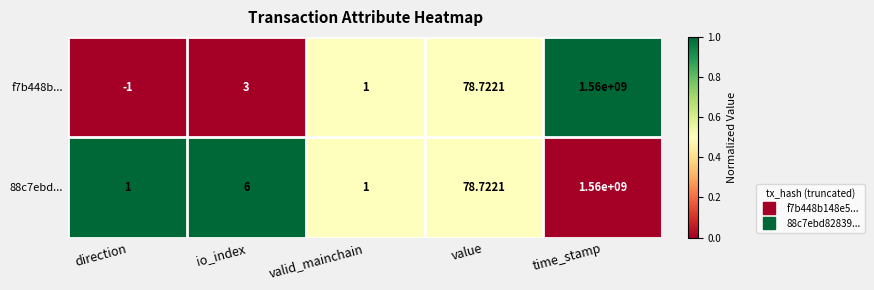

List the labels in order of f7b448b... value, smallest first.

direction, valid_mainchain, io_index, value, time_stamp